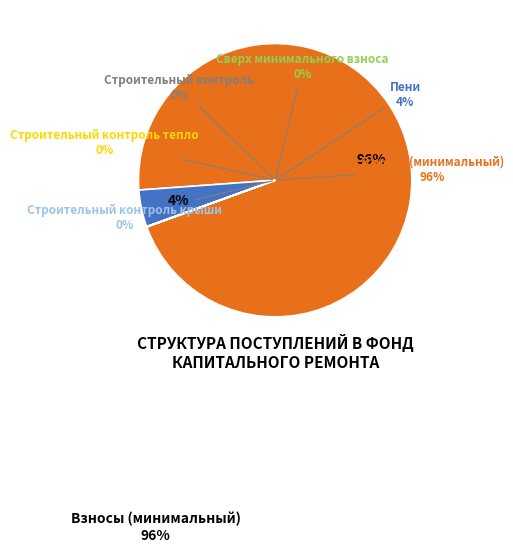

How many slices are in this pie chart?

6